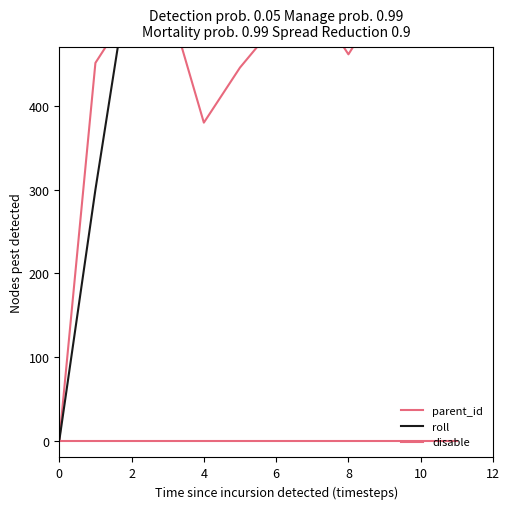

True or false: roll has more than 1 interior local peaks.

False